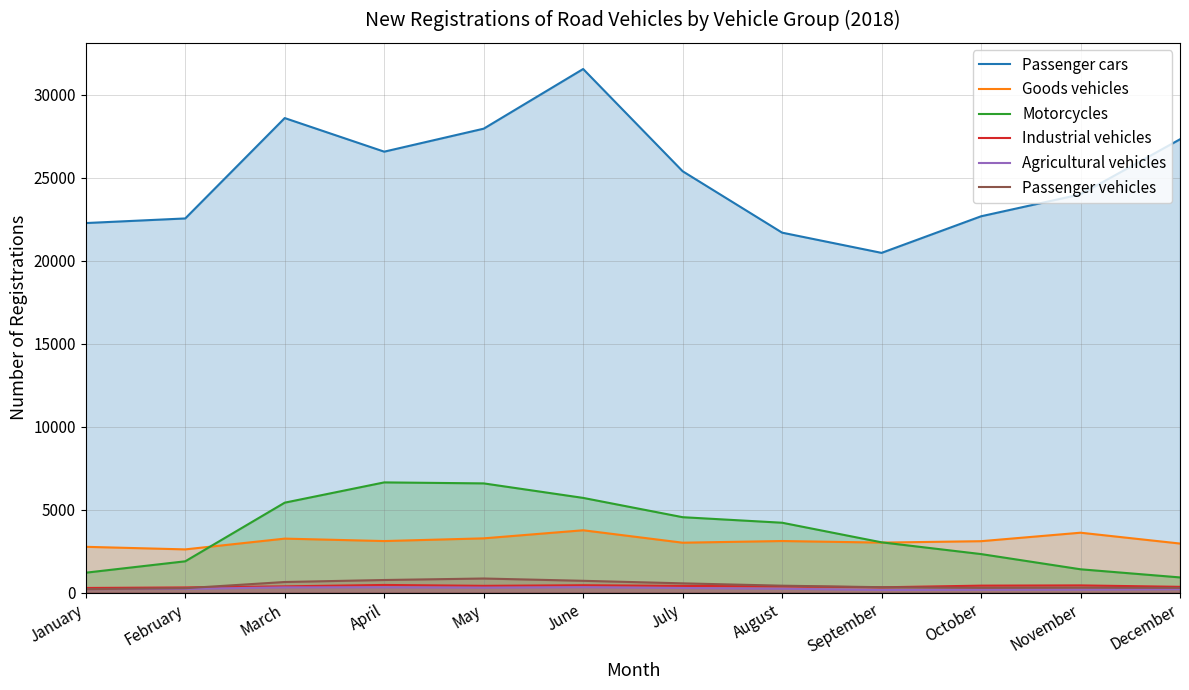

What is the value of the Industrial vehicles point at the 10th from the left?

421